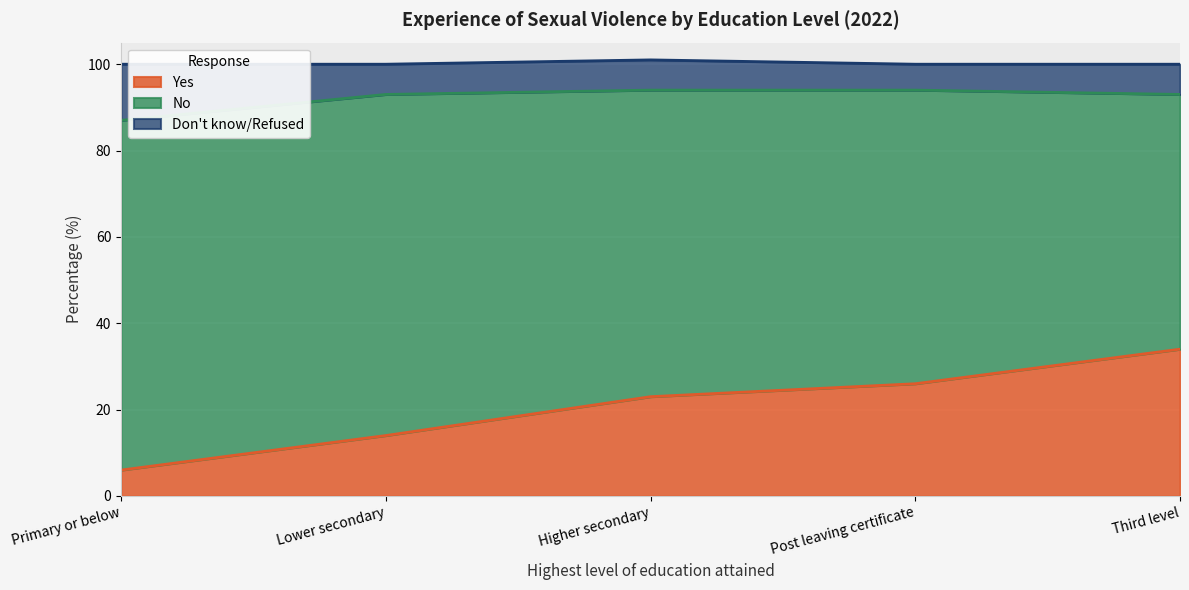

What is the difference between the maximum and minimum values in the Yes series?

28